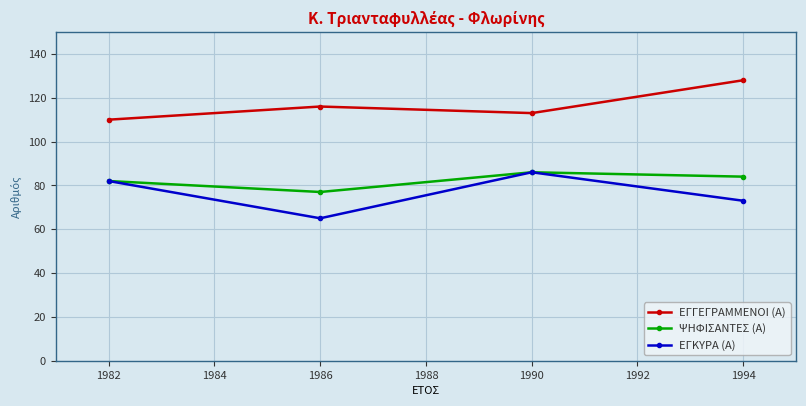

Reading right to left, transcribe all the data shown in this chart.

ΕΓΓΕΓΡΑΜΜΕΝΟΙ (Α): 128	113	116	110
ΨΗΦΙΣΑΝΤΕΣ (Α): 84	86	77	82
ΕΓΚΥΡΑ (Α): 73	86	65	82